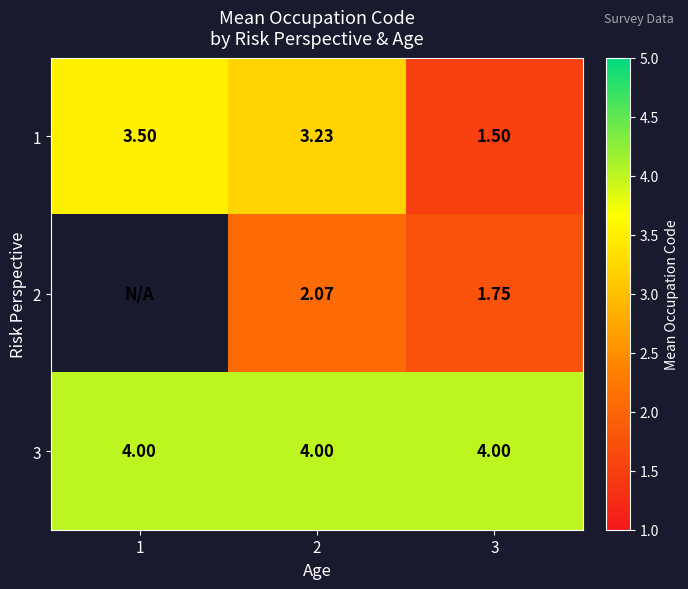

What is the sum of all 1 values?

8.2